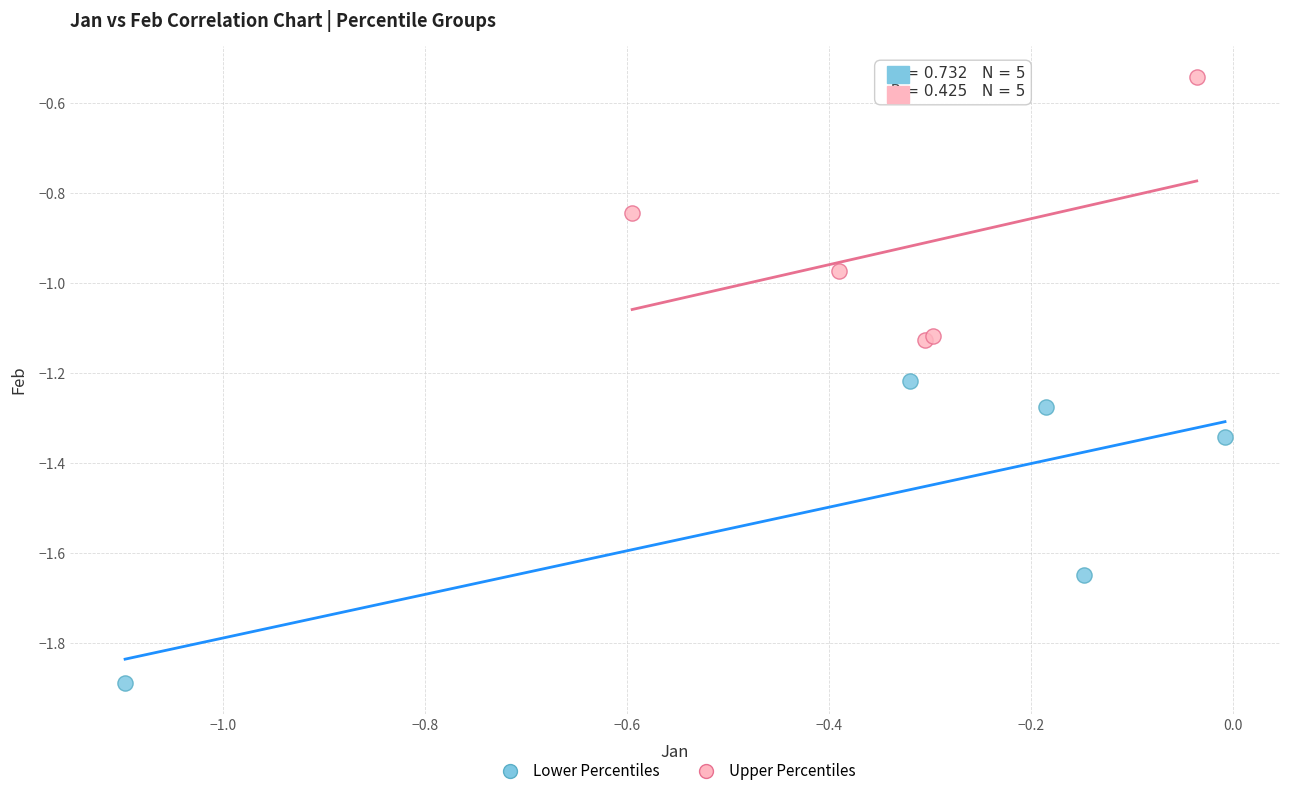

Which series reaches the maximum Y coordinate?

Upper Percentiles